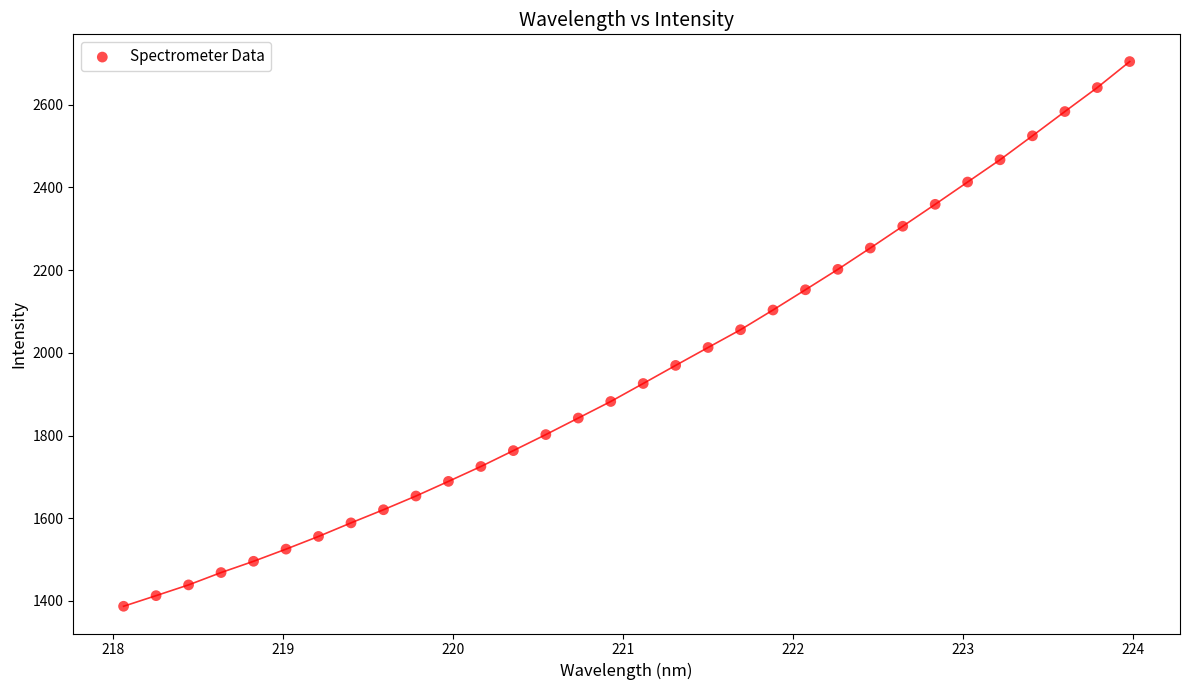

What is the range of Y values (max minus min)?

1316.9